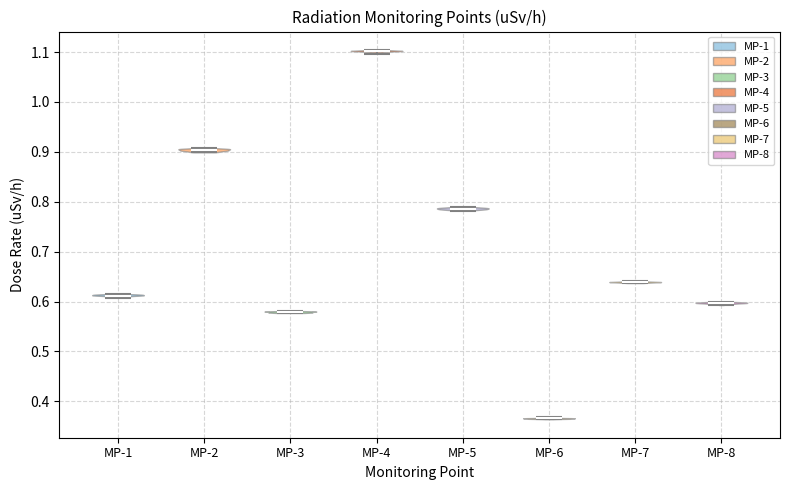

Reading left to right, read every violin against the y-axis: where its median line is, and the lowest and highest points it reaches. The values are not printed on the chart, so give them approximately, as read against the axis.

MP-1: median line 0.61, lowest point 0.61, highest point 0.62
MP-2: median line 0.90, lowest point 0.90, highest point 0.91
MP-3: median line 0.58, lowest point 0.58, highest point 0.58
MP-4: median line 1.10, lowest point 1.10, highest point 1.10
MP-5: median line 0.79, lowest point 0.78, highest point 0.79
MP-6: median line 0.37, lowest point 0.36, highest point 0.37
MP-7: median line 0.64, lowest point 0.64, highest point 0.64
MP-8: median line 0.60, lowest point 0.59, highest point 0.60